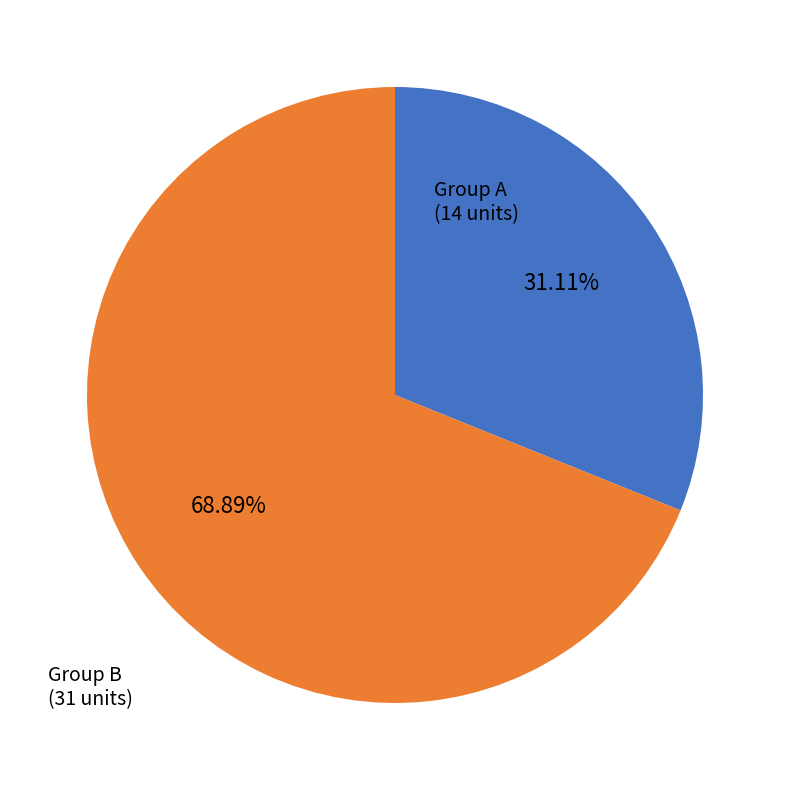

Is there any slice that represents more than half of the pie?

Yes